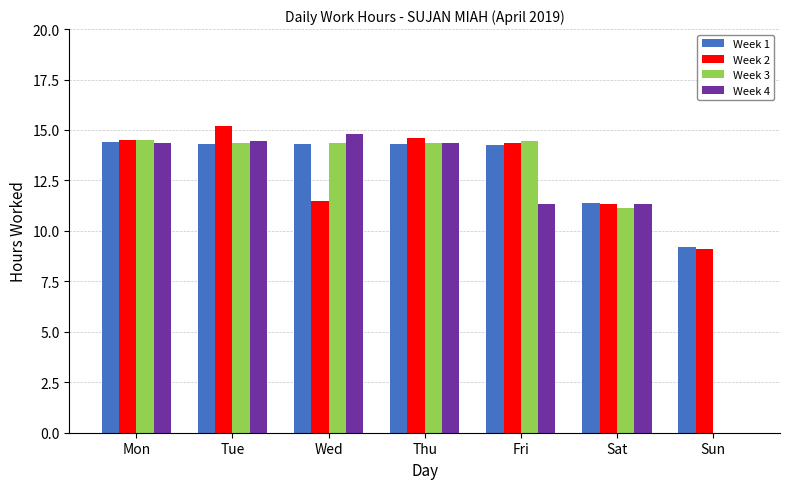

What is the sum of the Week 3 values at Tue and Sun?

14.4